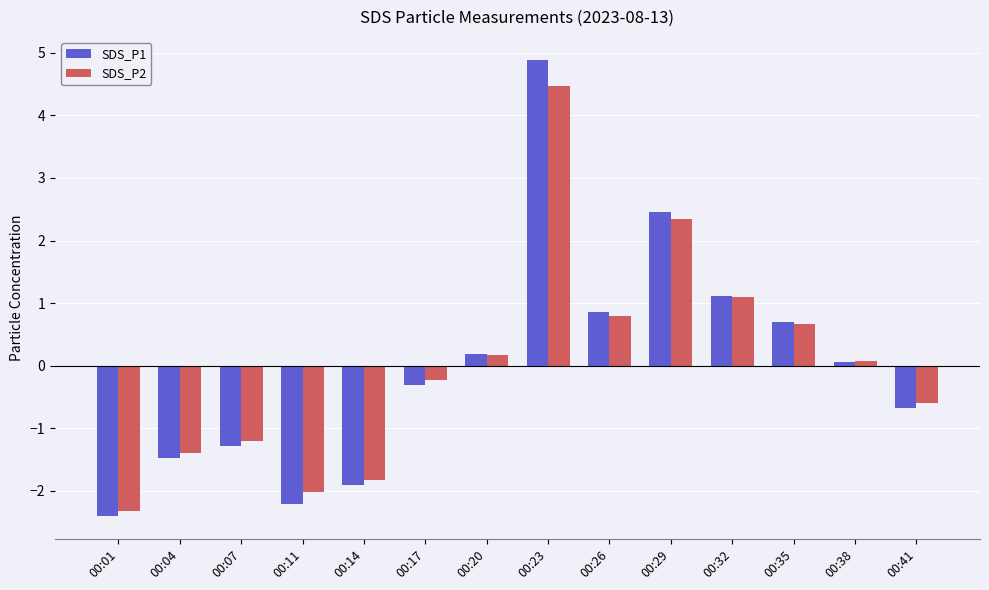

Between 00:32 and 00:41, which series saw the biggest shift?

SDS_P1